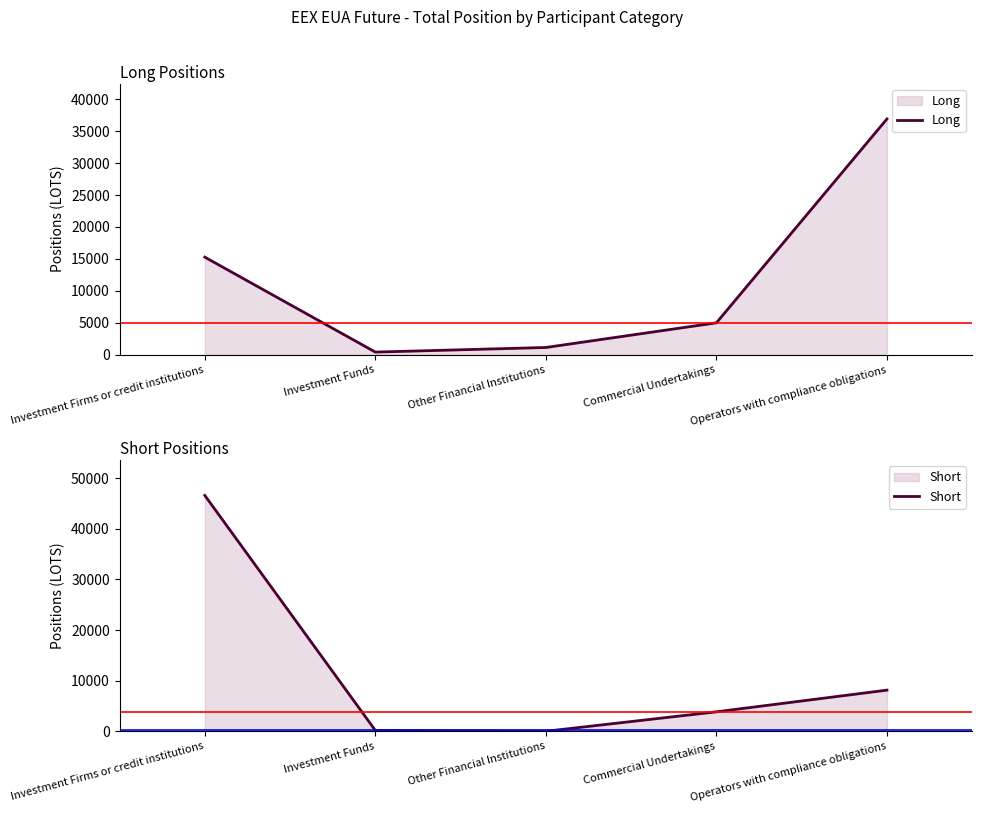

What are all the series names shown in the legend?

Long, Short